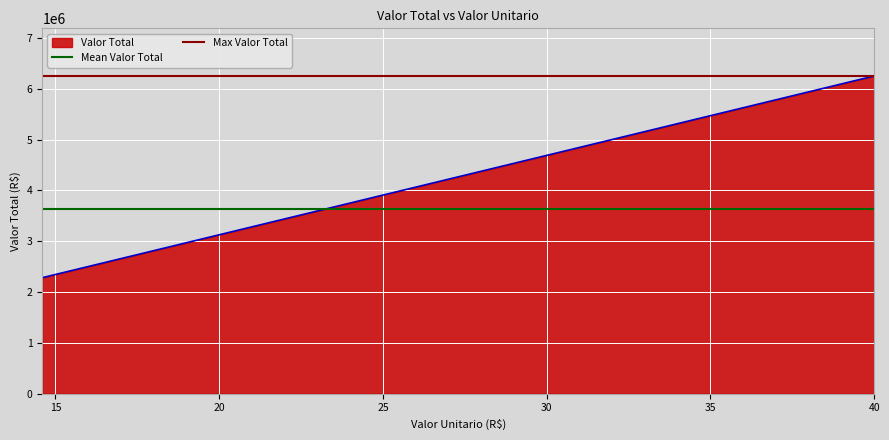

What is the lowest value of the Valor Total series?

2281250.0